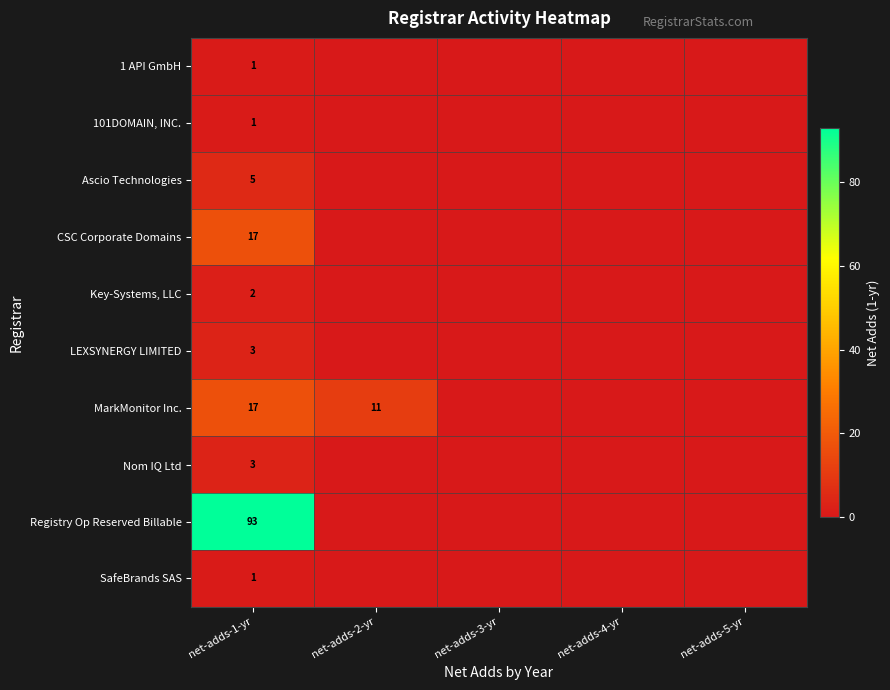

The value of 1 API GmbH at net-adds-1-yr is 1. True or false?

True